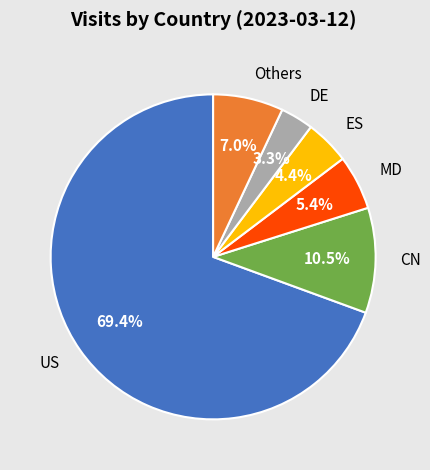

True or false: DE accounts for 3% of the total.

True